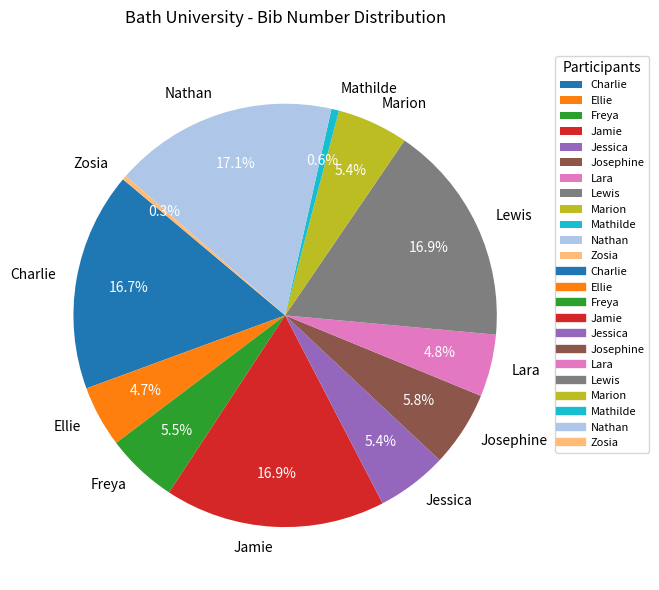

Between Freya and Lewis, which is larger?

Lewis